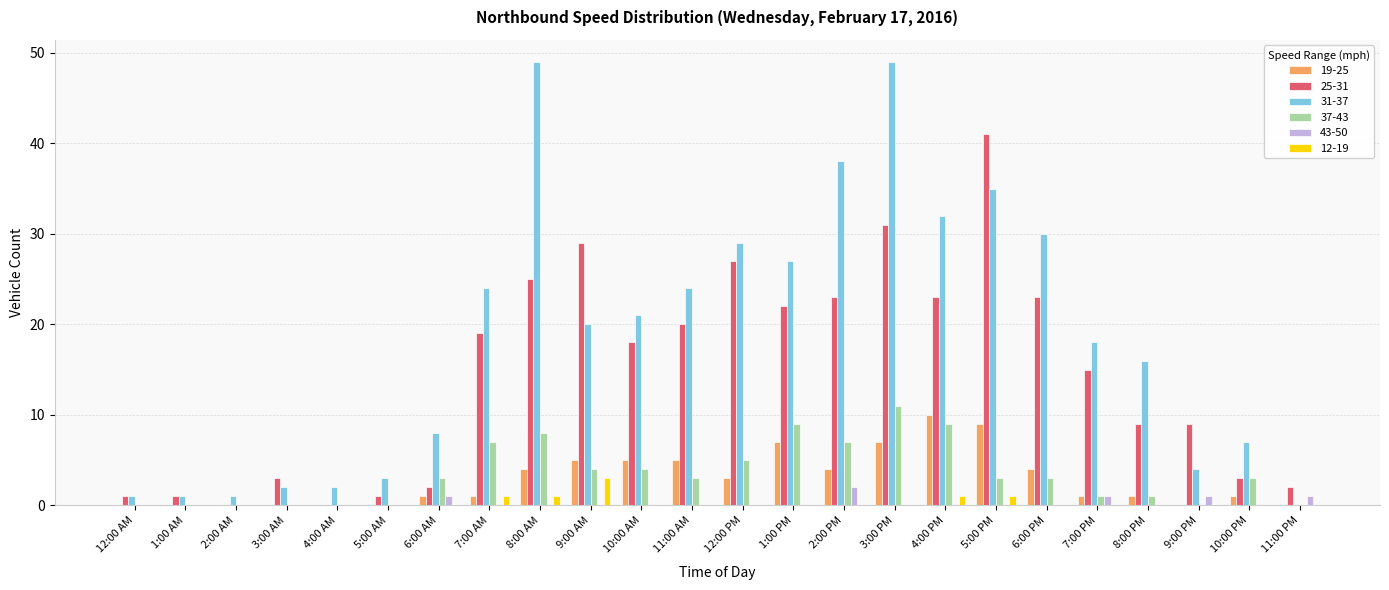

What is the sum of all 43-50 values?

6